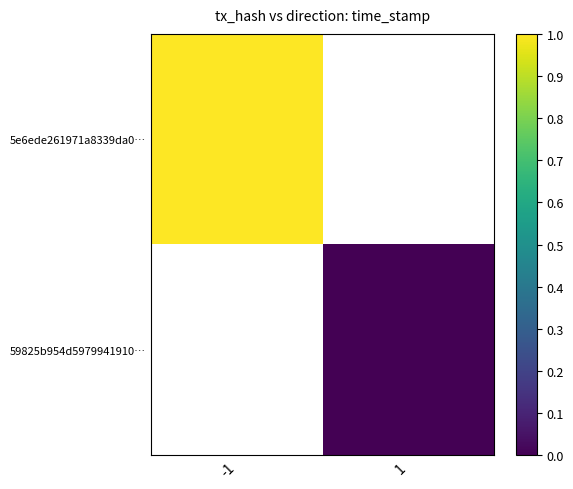

How many data points does each series have?

2